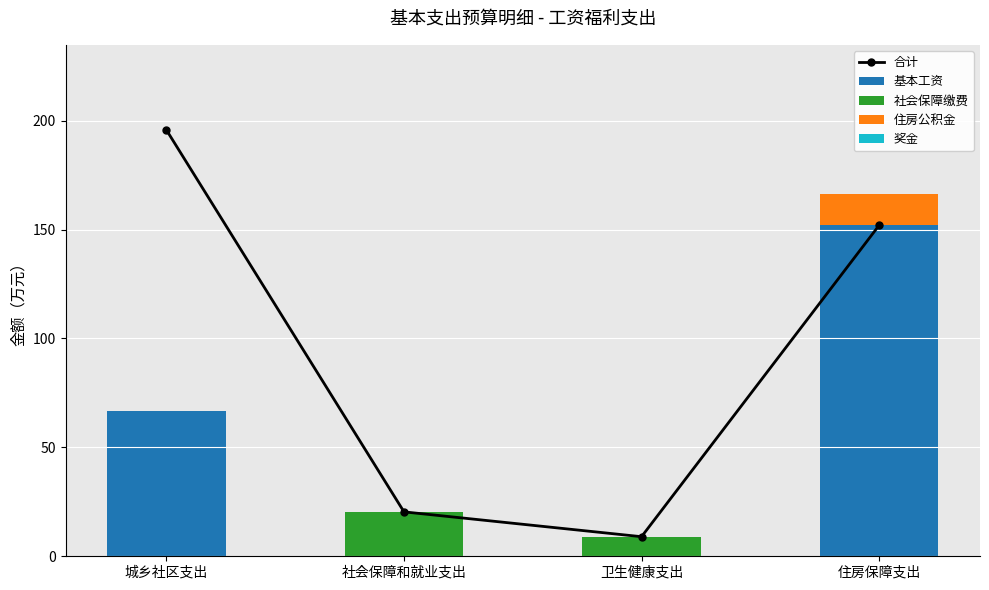

At which label is 住房公积金 closest to 7?

城乡社区支出